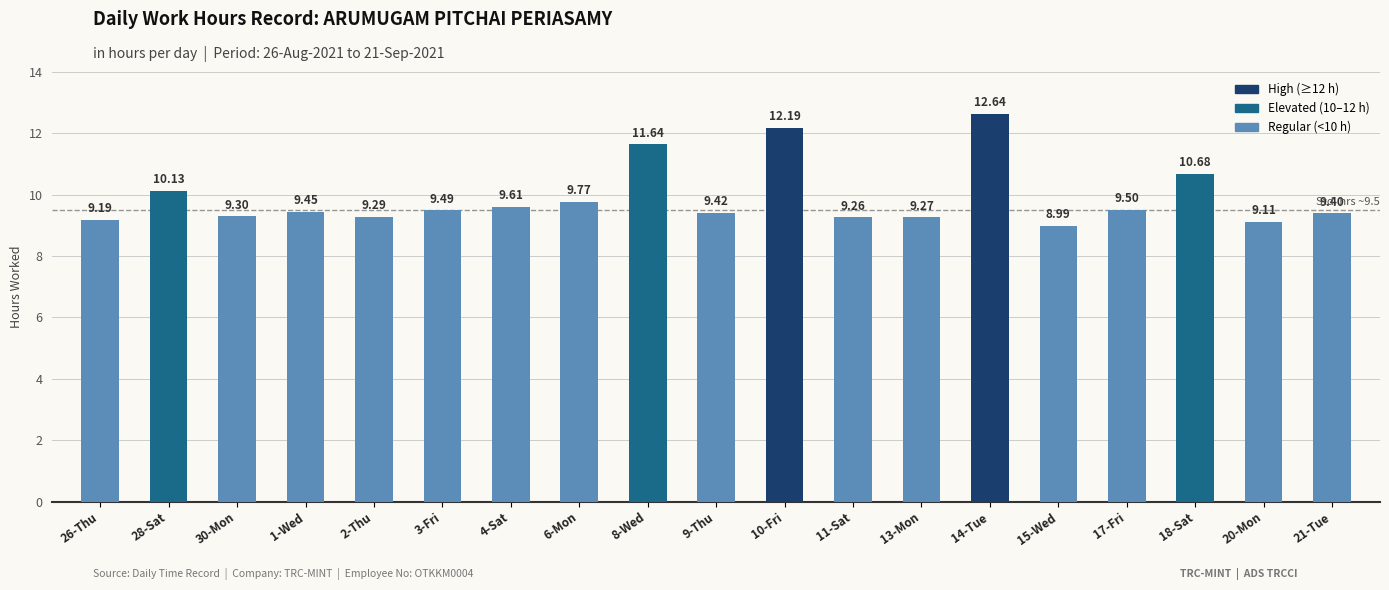

Between 13-Mon and 15-Wed, which is larger?

13-Mon